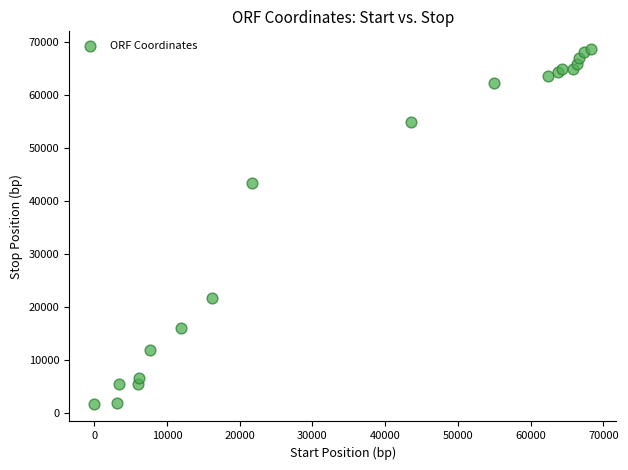

What Y value in the scatter plot is closest to 35288?

43519